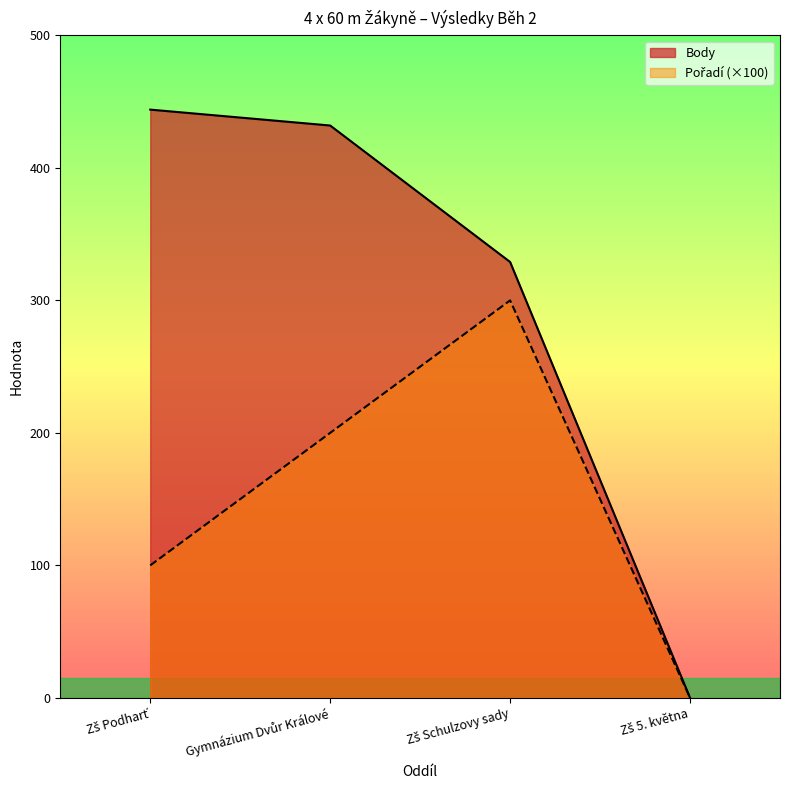

At how many categories does at least one series exceed 197?

3